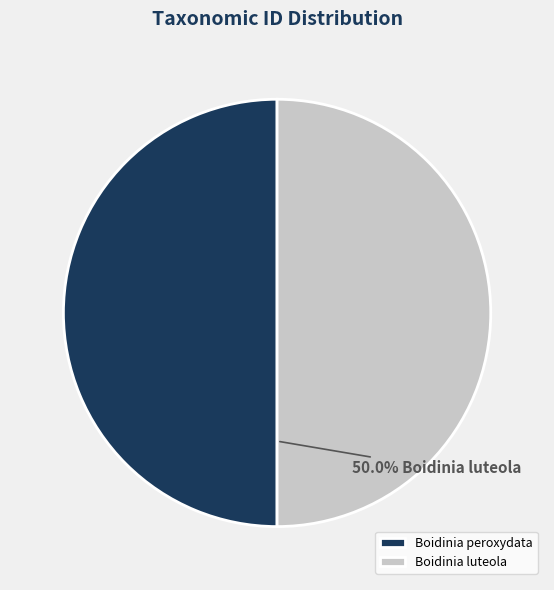

Count the number of slices in the pie.

2